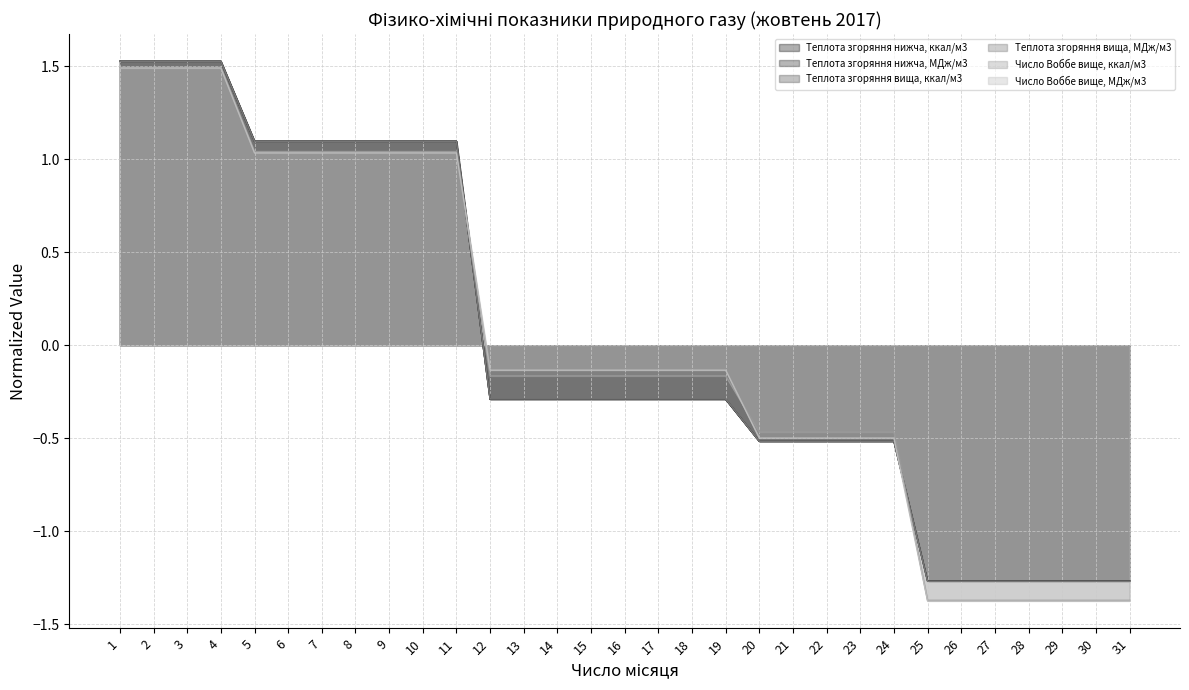

At how many categories does at least one series exceed 0?

11